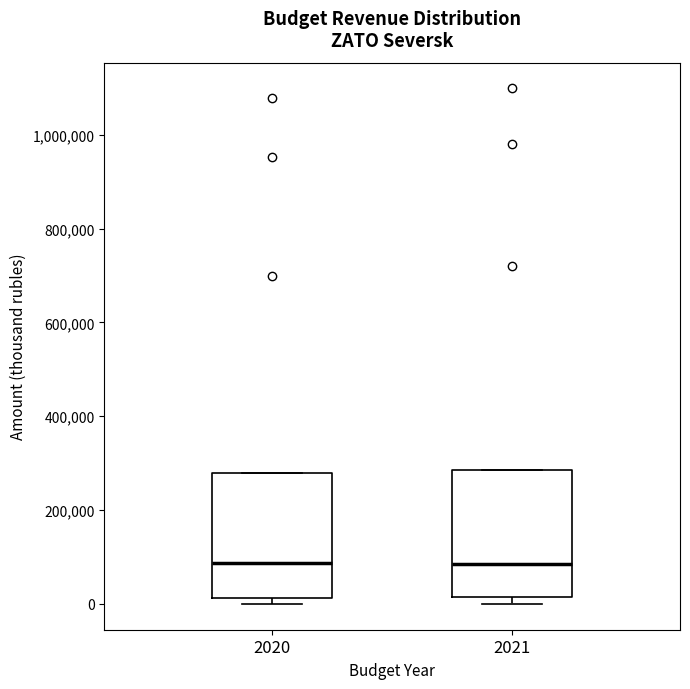

Where is the lower edge of the box at x = 2020 on the y-axis? The values are not printed on the chart, so give them approximately, as read against the axis.

20000